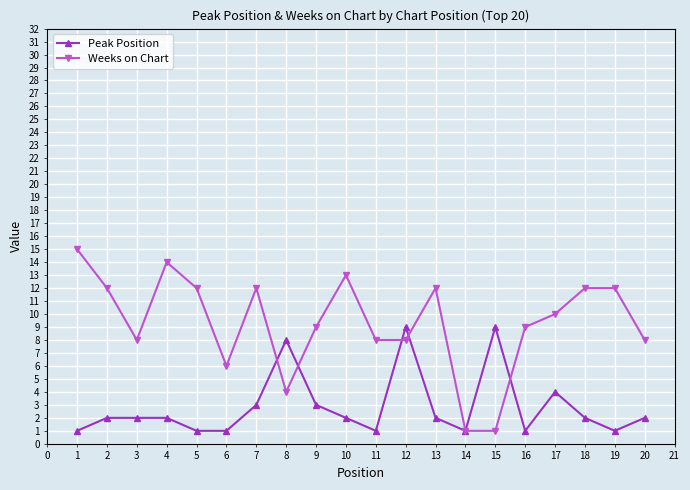

Where do Peak Position and Weeks on Chart first cross each other?

7 and 8